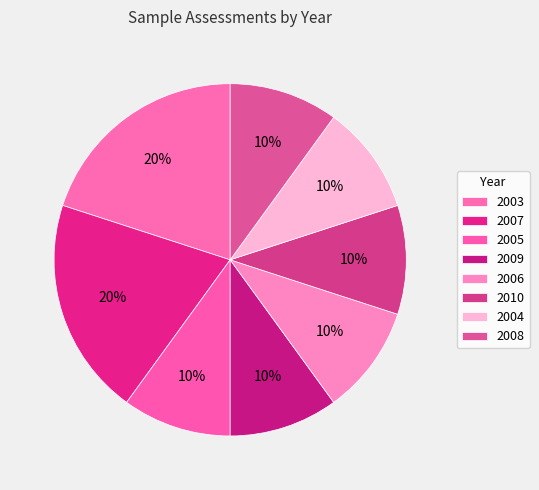

How many segments does this pie chart have?

8